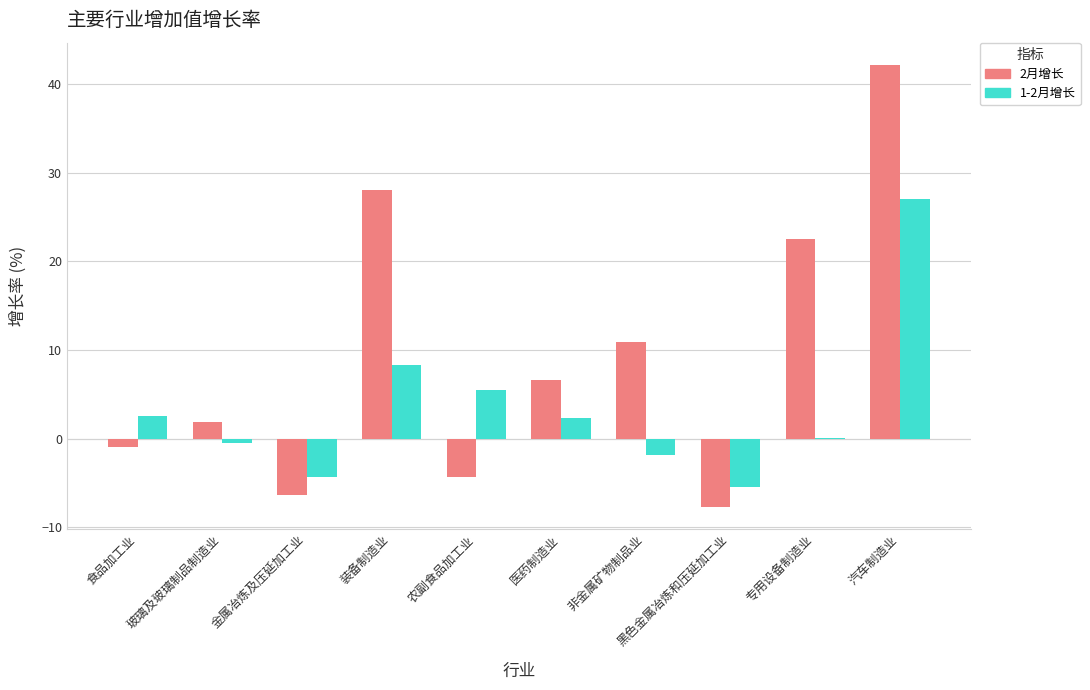

Which category has the highest value across all series?

汽车制造业